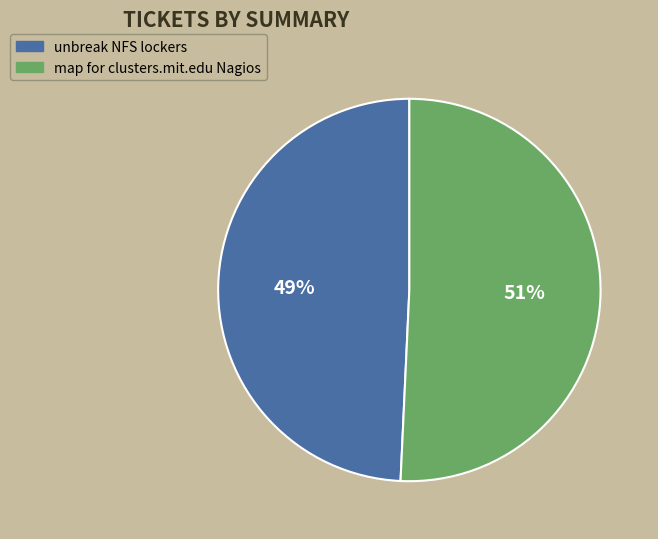

Approximately how many times larger is the value at map for clusters.mit.edu Nagios compared to unbreak NFS lockers?

1.0